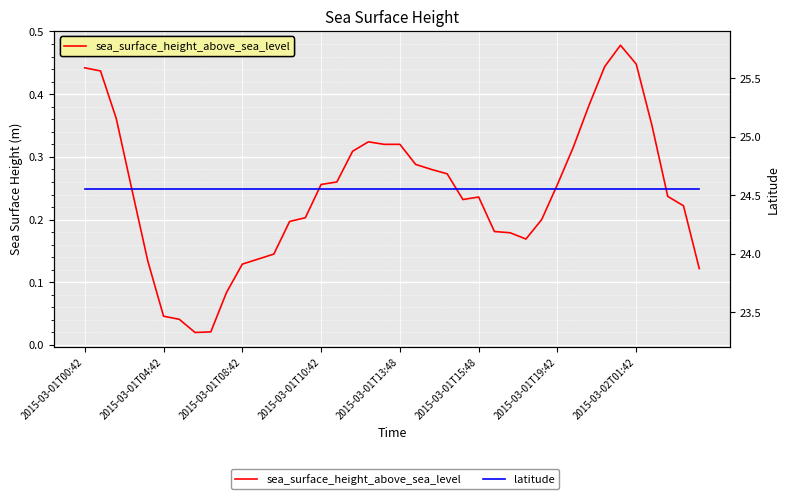

What are all the series names shown in the legend?

sea_surface_height_above_sea_level, latitude